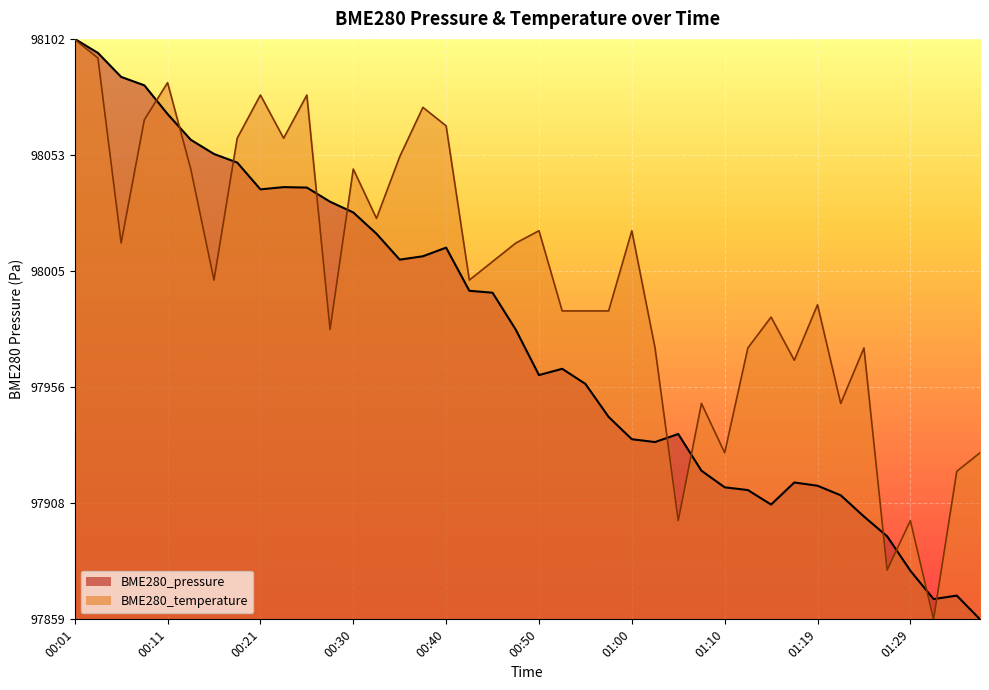

At which label is BME280_temperature closest to 0?

01:32